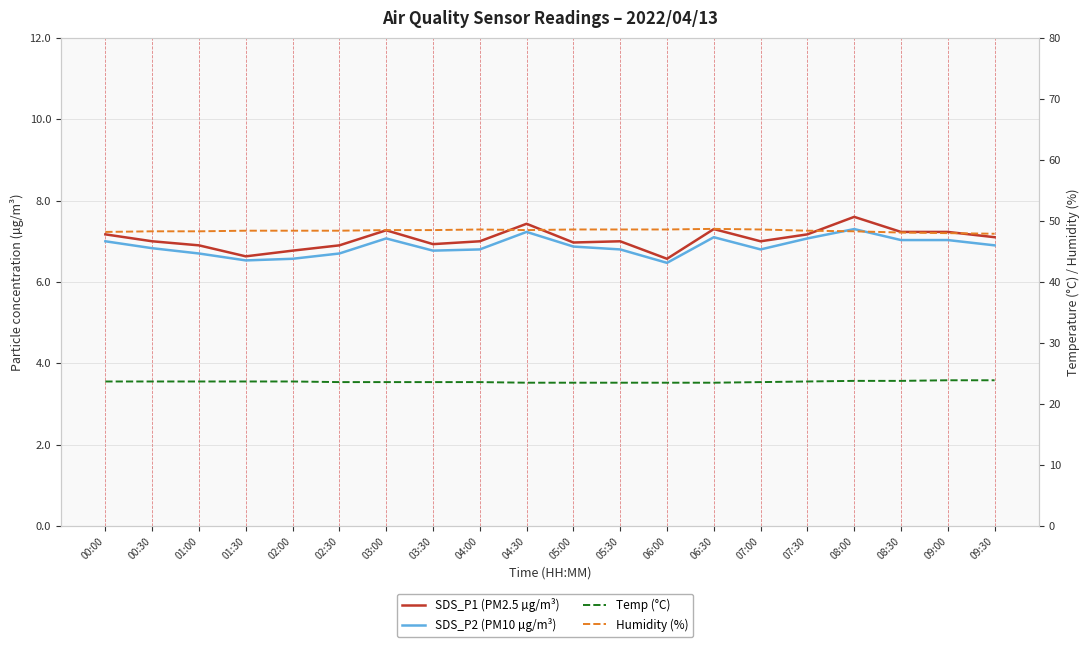

Count the number of data series in this chart.

4